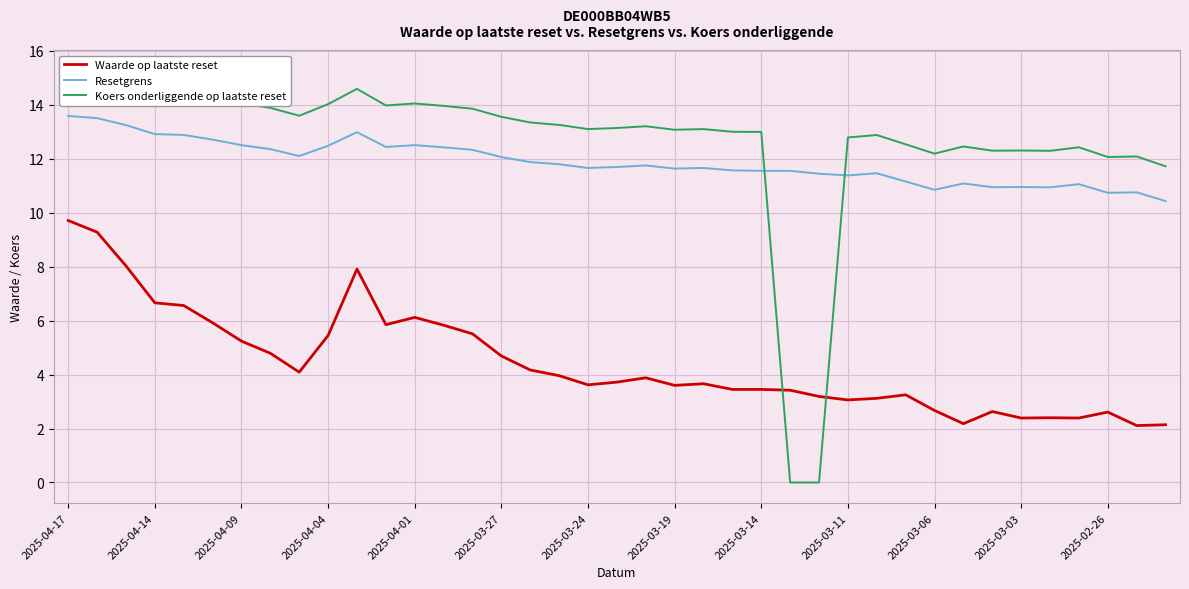

Reading left to right, extract all data points from this chart.

Waarde op laatste reset: 9.7	9.3	8.0	6.7	6.6	5.9	5.2	4.8	4.1	5.5	7.9	5.8	6.1	5.8	5.5	4.7	4.2	4.0	3.6	3.7	3.9	3.6	3.7	3.5	3.5	3.4	3.2	3.1	3.1	3.2	2.7	2.2	2.6	2.4	2.4	2.4	2.6	2.1	2.1
Resetgrens: 13.6	13.5	13.2	12.9	12.9	12.7	12.5	12.4	12.1	12.5	13.0	12.4	12.5	12.4	12.3	12.1	11.9	11.8	11.7	11.7	11.8	11.6	11.7	11.6	11.6	11.6	11.4	11.4	11.5	11.2	10.8	11.1	10.9	11.0	10.9	11.1	10.7	10.8	10.4
Koers onderliggende op laatste reset: 15.3	15.2	14.9	14.5	14.5	14.3	14.1	13.9	13.6	14.0	14.6	14.0	14.1	14.0	13.9	13.6	13.3	13.3	13.1	13.1	13.2	13.1	13.1	13.0	13.0	0.0	0.0	12.8	12.9	12.5	12.2	12.5	12.3	12.3	12.3	12.4	12.1	12.1	11.7